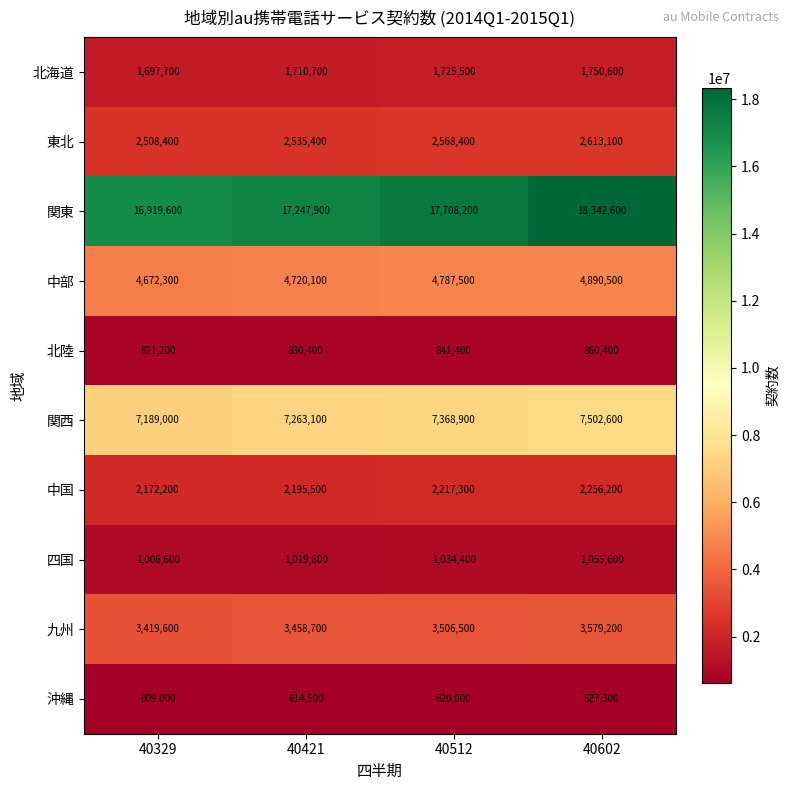

Count the 沖縄 values in the range 614500 to 627300.

3